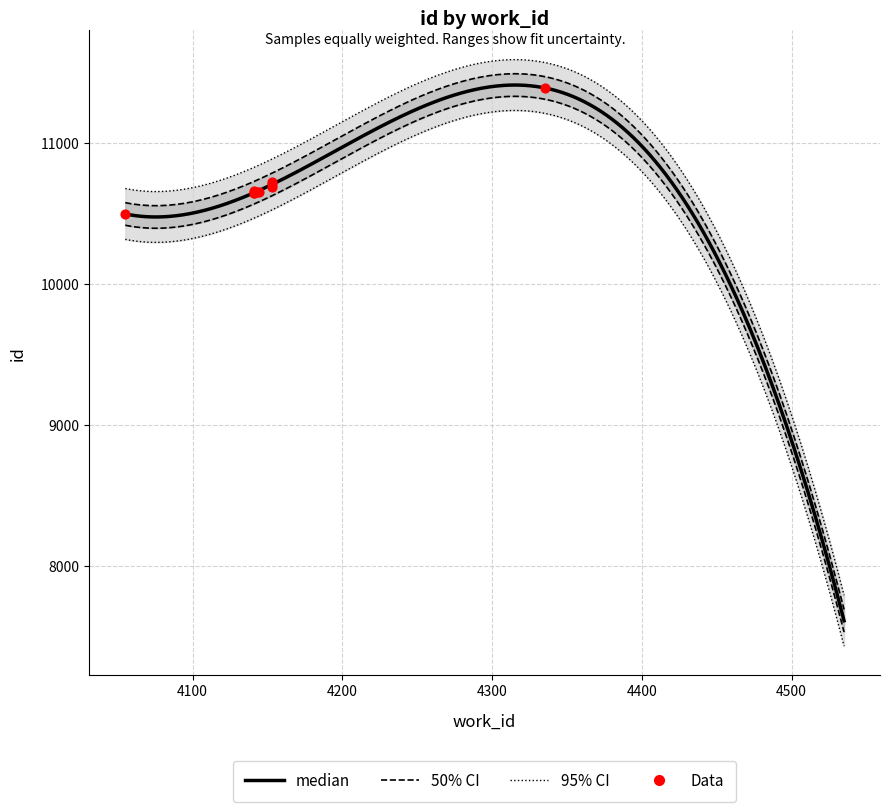

Which has a higher value, 4153 or 4153?

4153